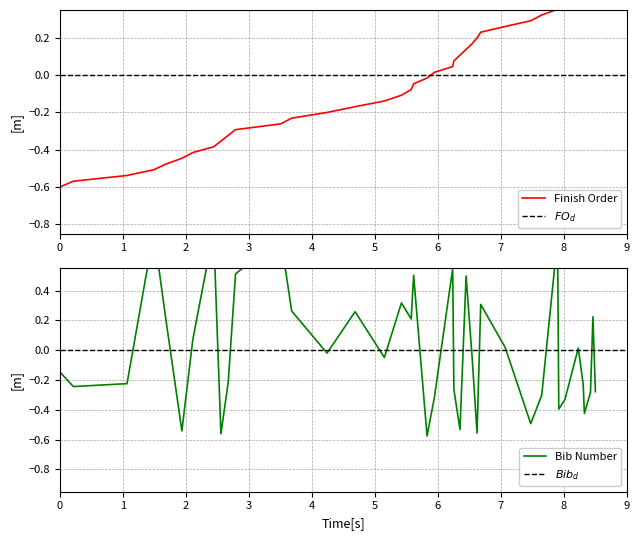

The value of Finish Order at 6 is -0.2. True or false?

False